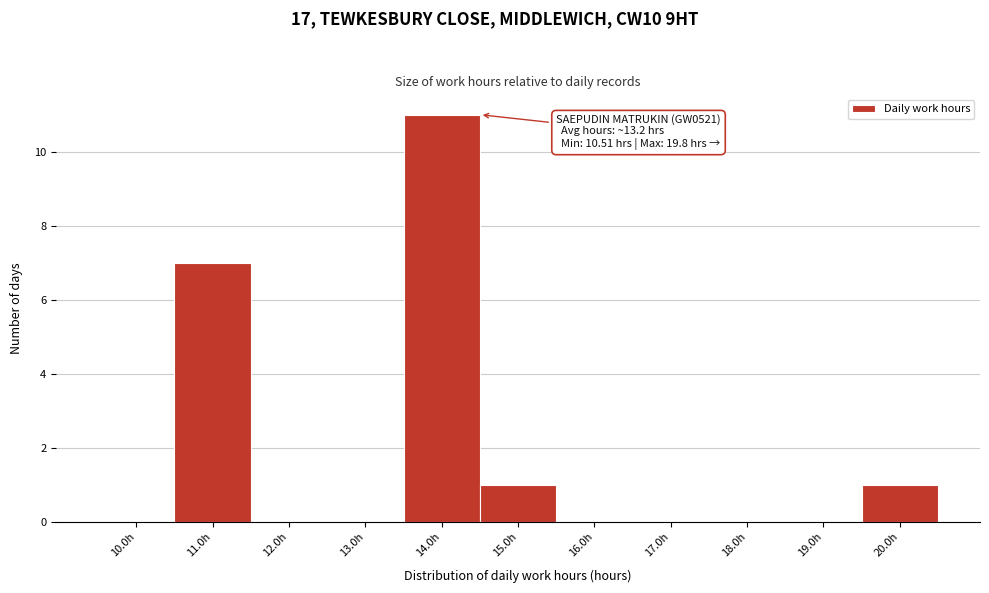

Over which range of the x-axis is the bar tallest?

13.5 to 14.5